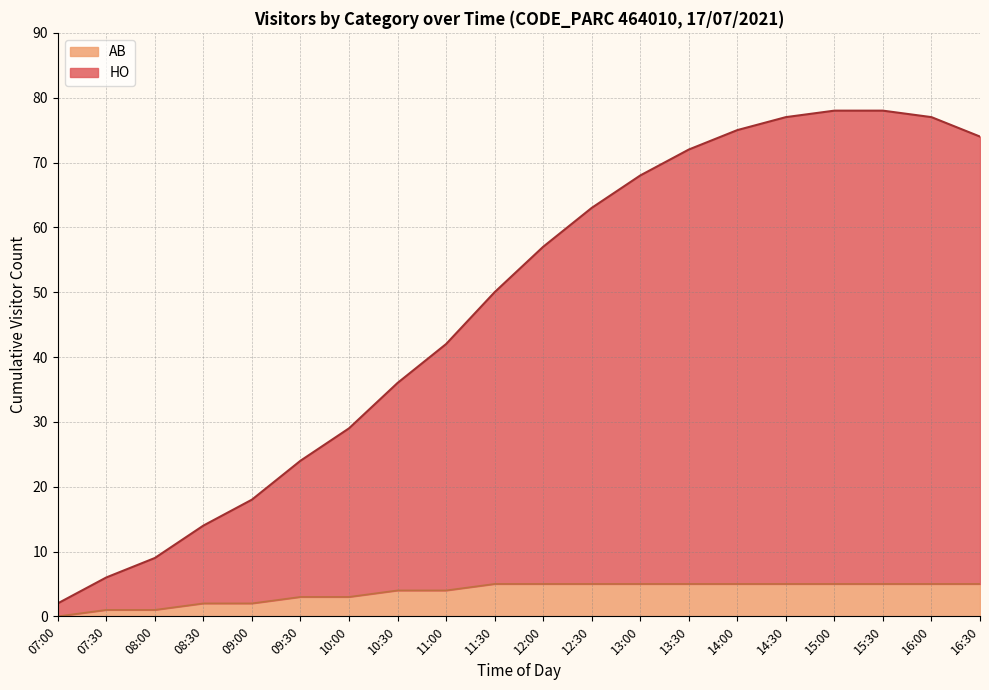

Reading right to left, extract all data points from this chart.

HO: 74	77	78	78	77	75	72	68	63	57	50	42	36	29	24	18	14	9	6	2
AB: 5	5	5	5	5	5	5	5	5	5	5	4	4	3	3	2	2	1	1	0